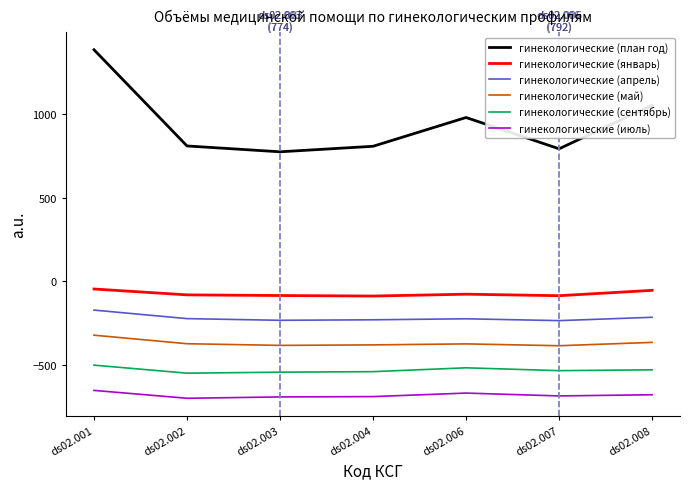

What is the approximate value of гинекологические (январь) at ds02.002?

-81